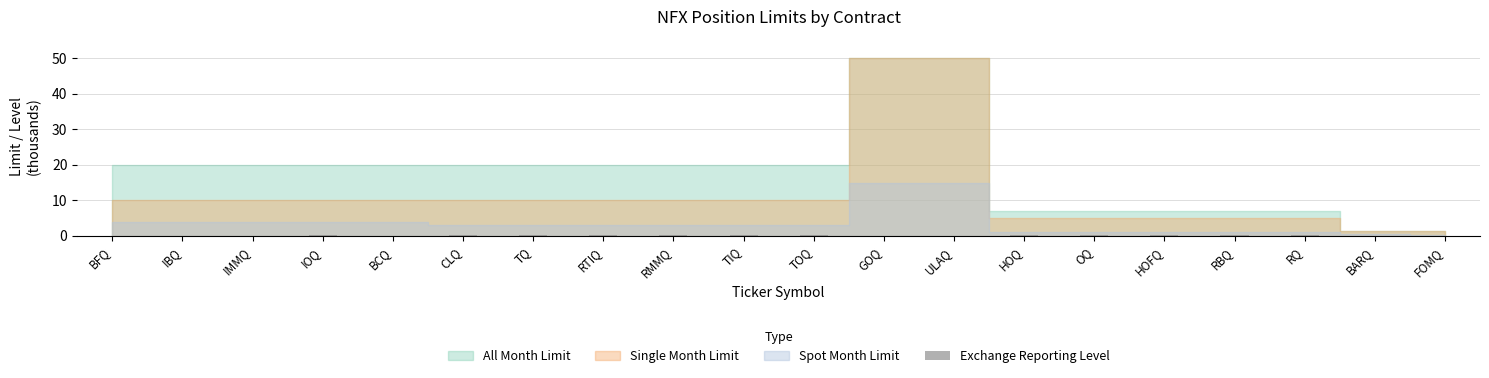

True or false: the data shows 0.0 at FOMQ.

True